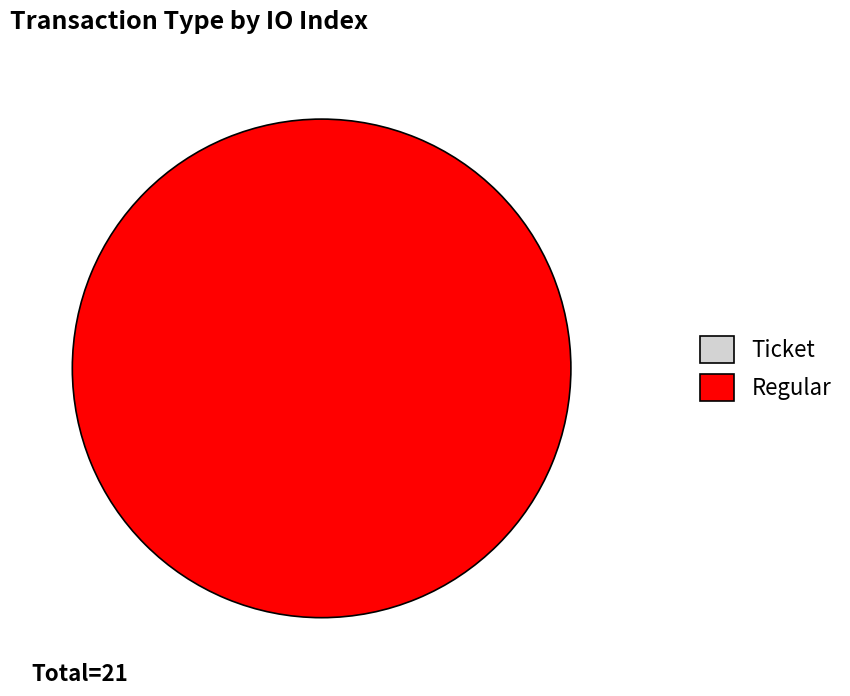

Combined, what portion of the pie is Ticket and Regular?

100.0%